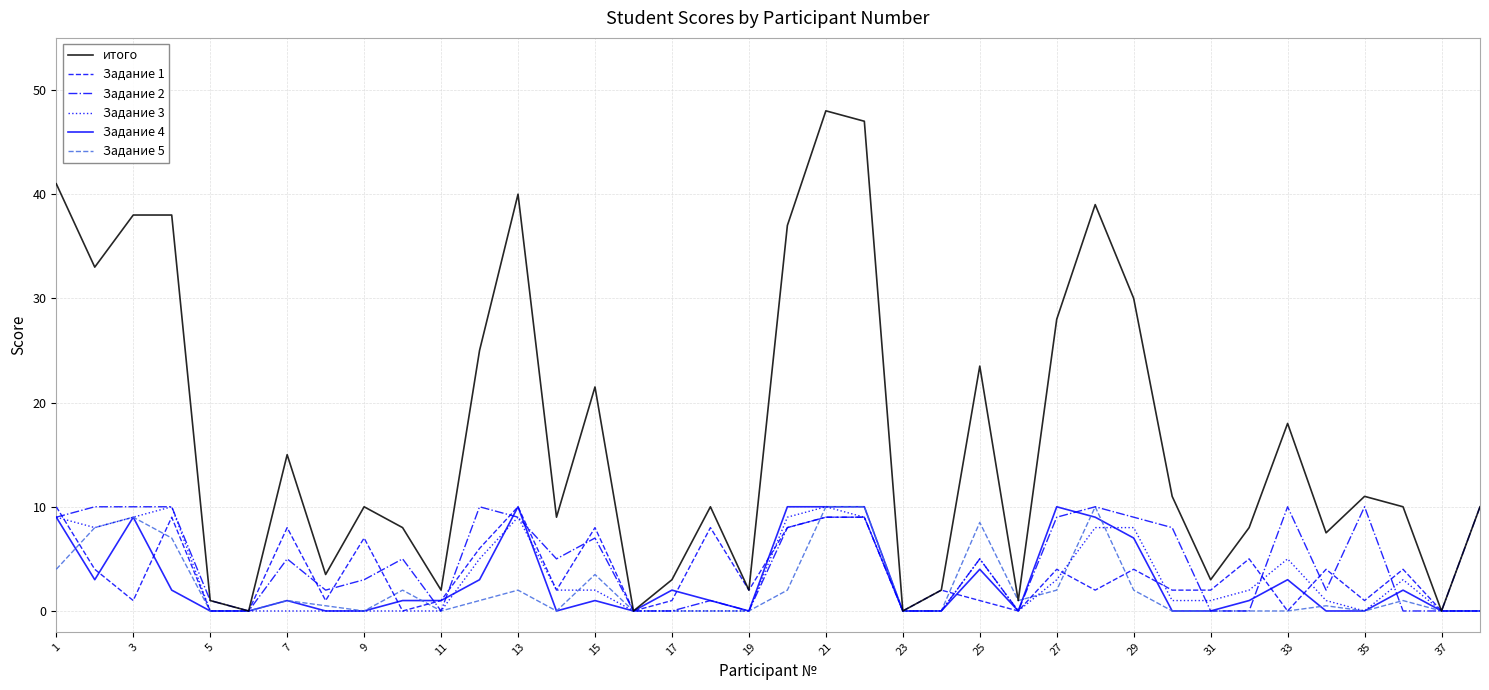

What is the greatest value displayed?

48.0